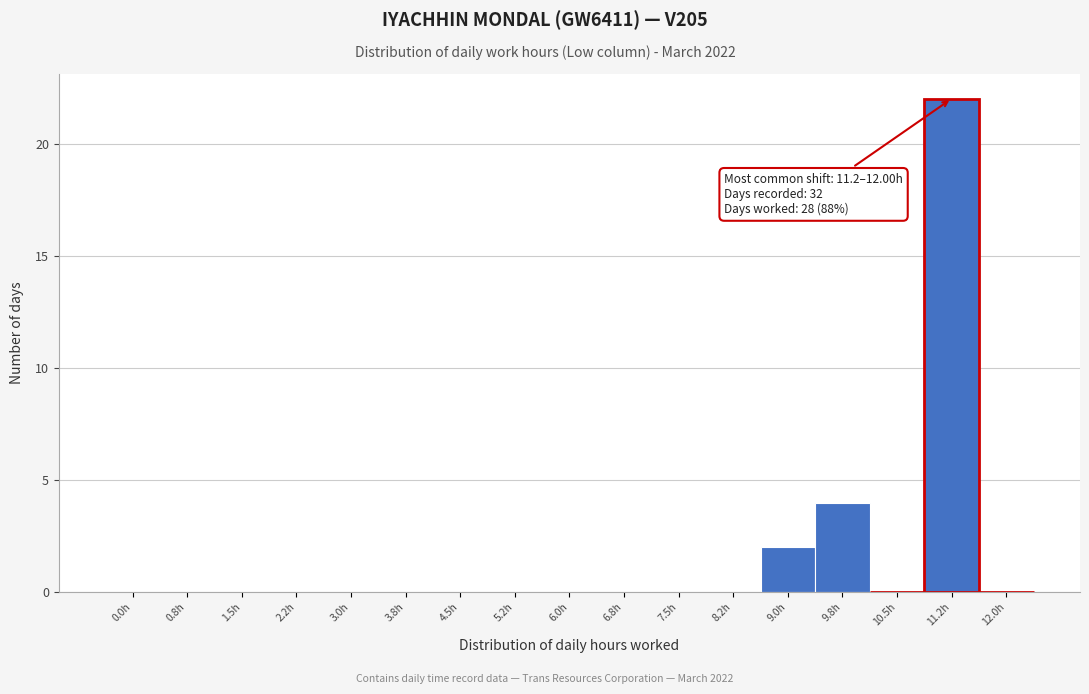

Reading left to right, list all the values displayed in this chart.

0.0h=0	0.8h=0	1.5h=0	2.2h=0	3.0h=0	3.8h=0	4.5h=0	5.2h=0	6.0h=0	6.8h=0	7.5h=0	8.2h=0	9.0h=2	9.8h=4	10.5h=0	11.2h=22	12.0h=0